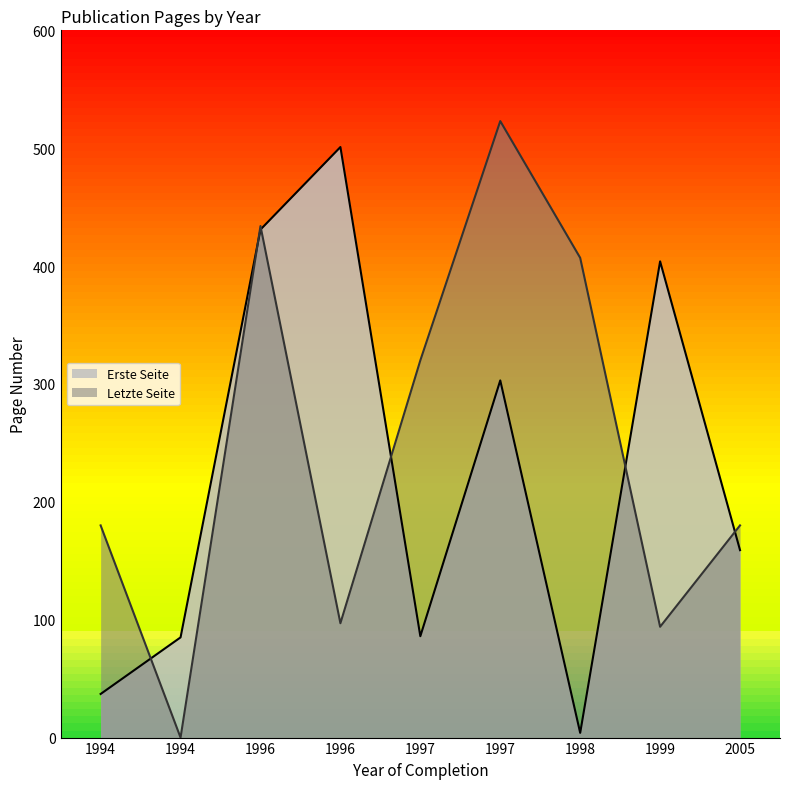

What is the maximum value shown in the chart?

523